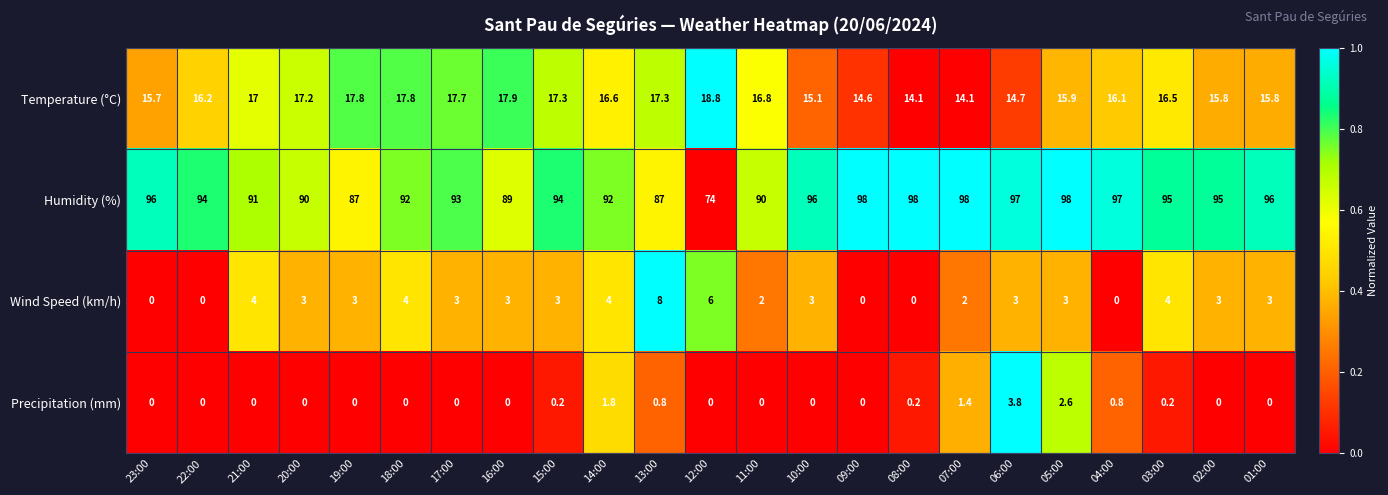

Count the number of data series in this chart.

4